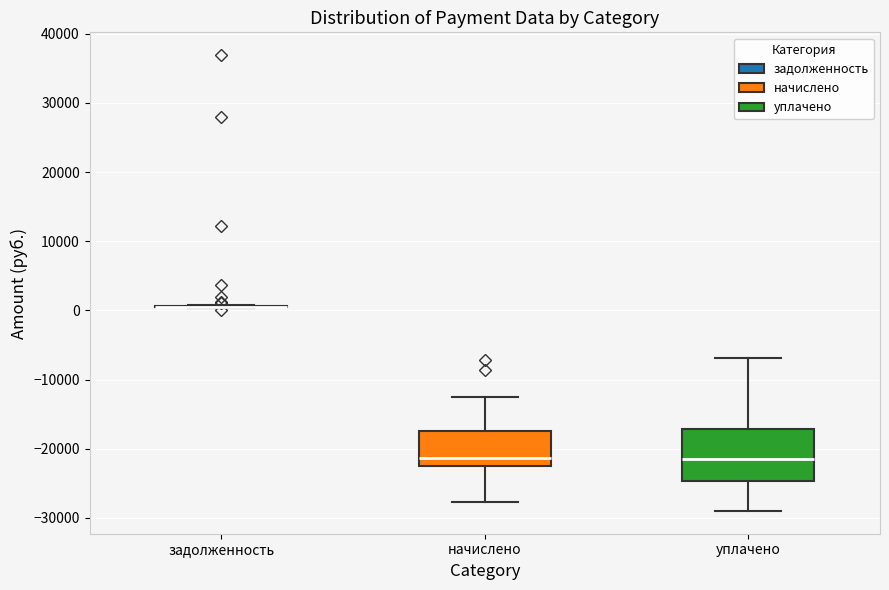

Reading left to right, transcribe this box plot: for each box, give where its median line is, the range the box spans, and where its two whiskers end, as read against the y-axis. The values are not printed on the chart, so give them approximately, as read against the axis.

задолженность: box collapsed to a line at 1000, whiskers 0 to 1000
начислено: median -21000, box -22000 to -18000, whiskers -28000 to -13000
уплачено: median -22000, box -25000 to -17000, whiskers -29000 to -7000